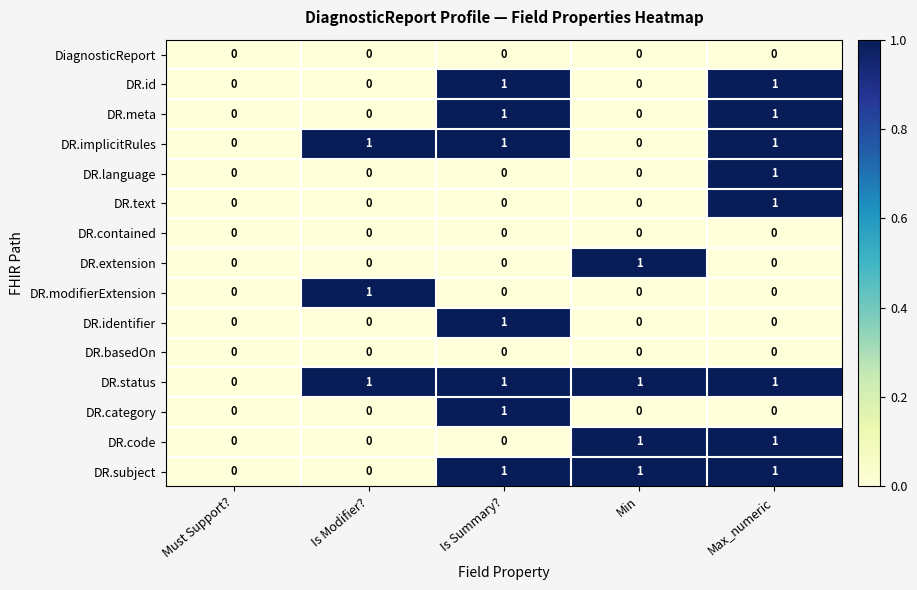

Count the number of categories in the chart.

5